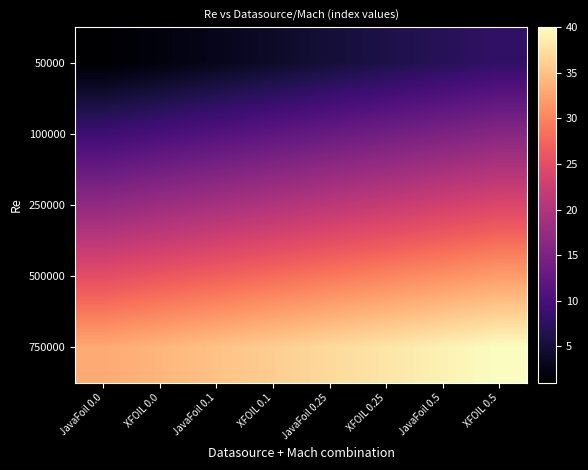

What is the spread (max minus min) of values at JavaFoil 0.0?

32